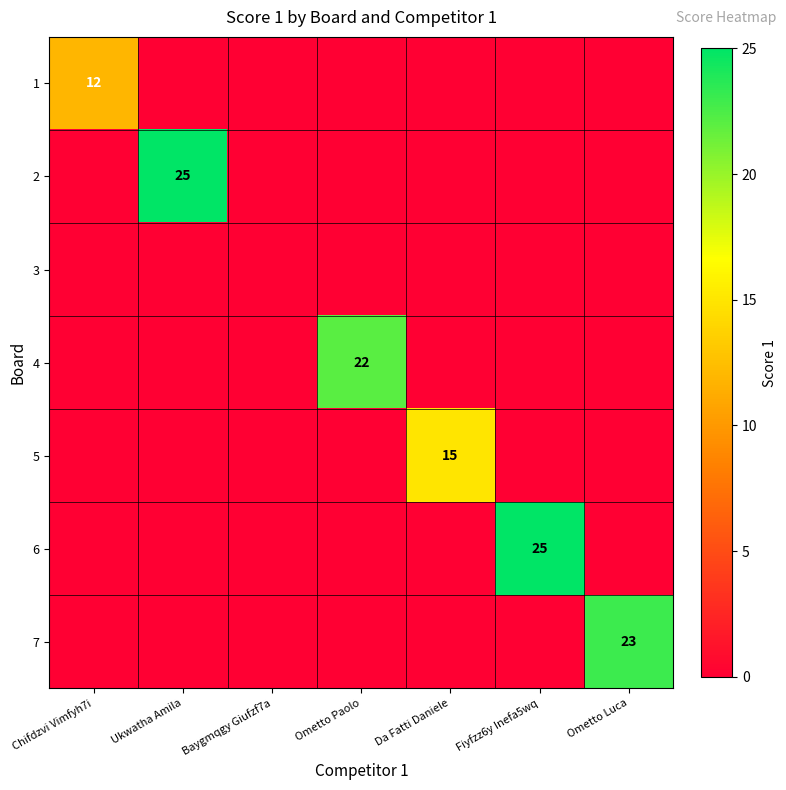

What is the difference between the highest and lowest values at Ometto Luca?

23